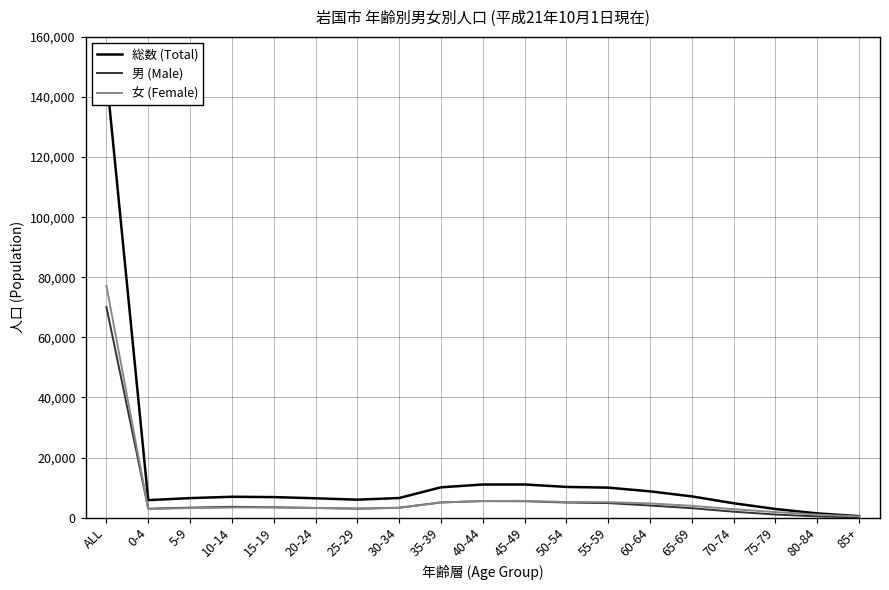

At which category does 総数 (Total) reach its first local peak?

10-14